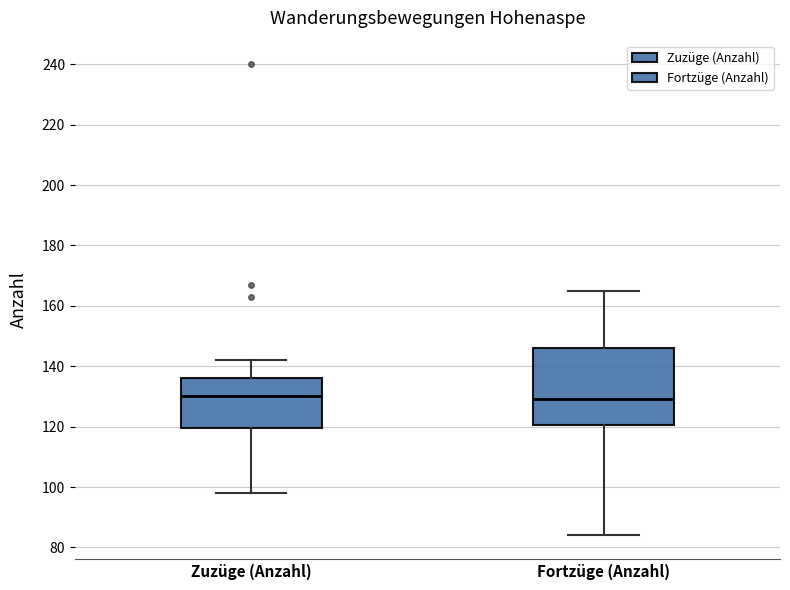

Reading left to right, transcribe this box plot: for each box, give where its median line is, the range the box spans, and where its two whiskers end, as read against the y-axis. The values are not printed on the chart, so give them approximately, as read against the axis.

Zuzüge (Anzahl): median 130, box 120 to 136, whiskers 98 to 142
Fortzüge (Anzahl): median 130, box 120 to 146, whiskers 84 to 166